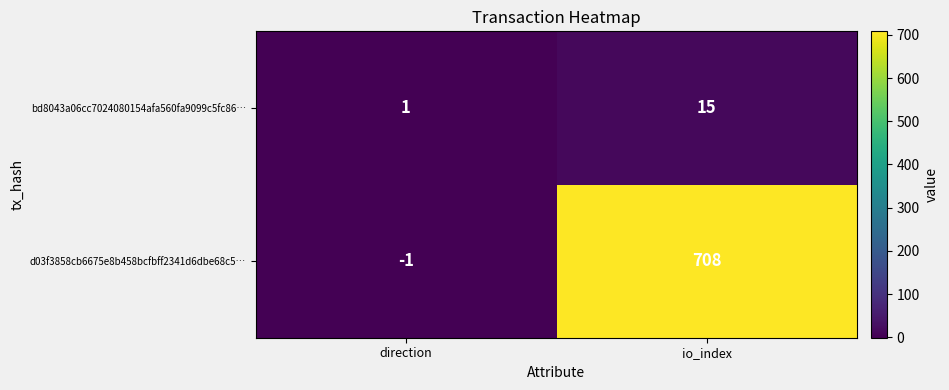

Rank the categories by bd8043a06cc7024080154afa560fa9099c5fc86… value from lowest to highest.

direction, io_index